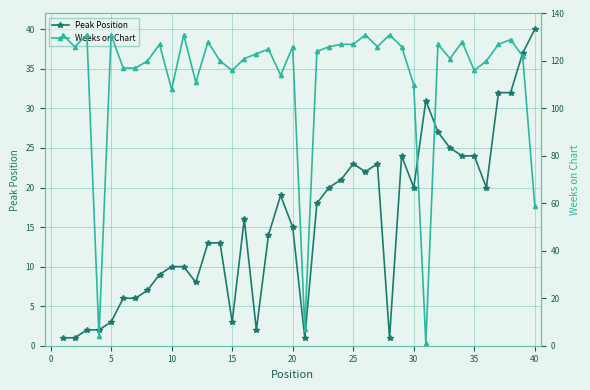

What is the highest value of the Peak Position series?

40